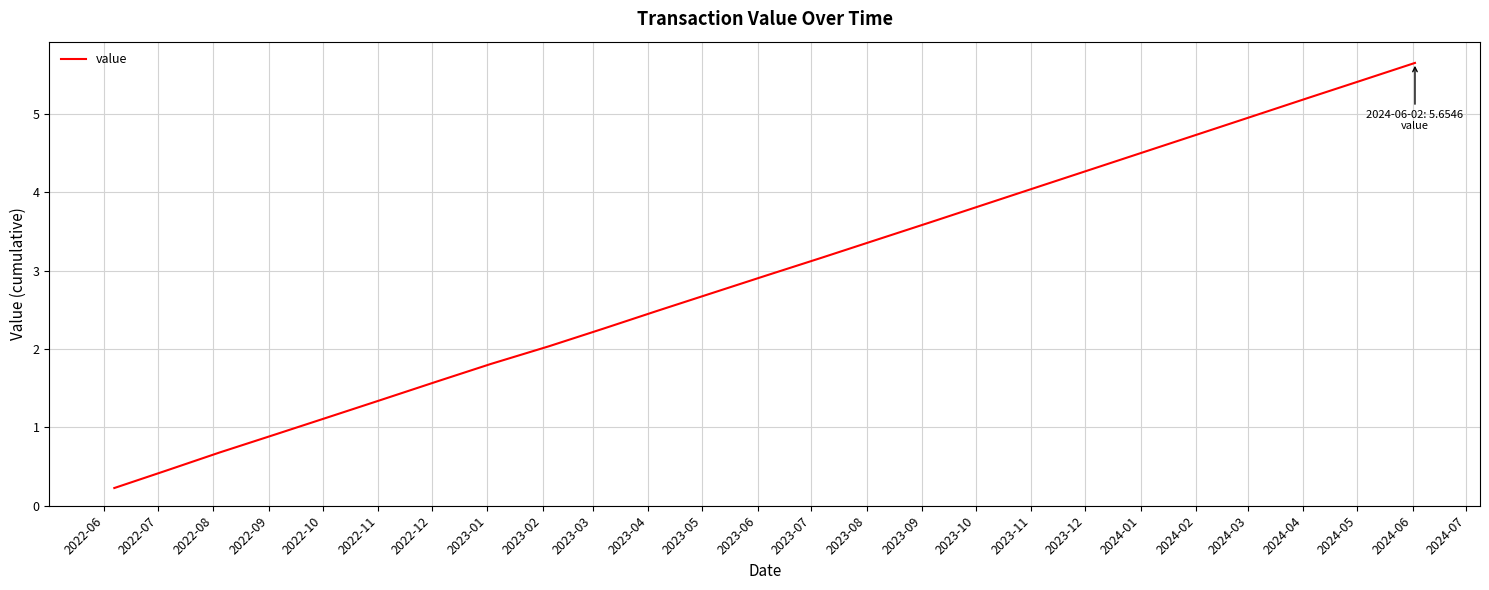

What is the maximum value shown in the chart?

5.7